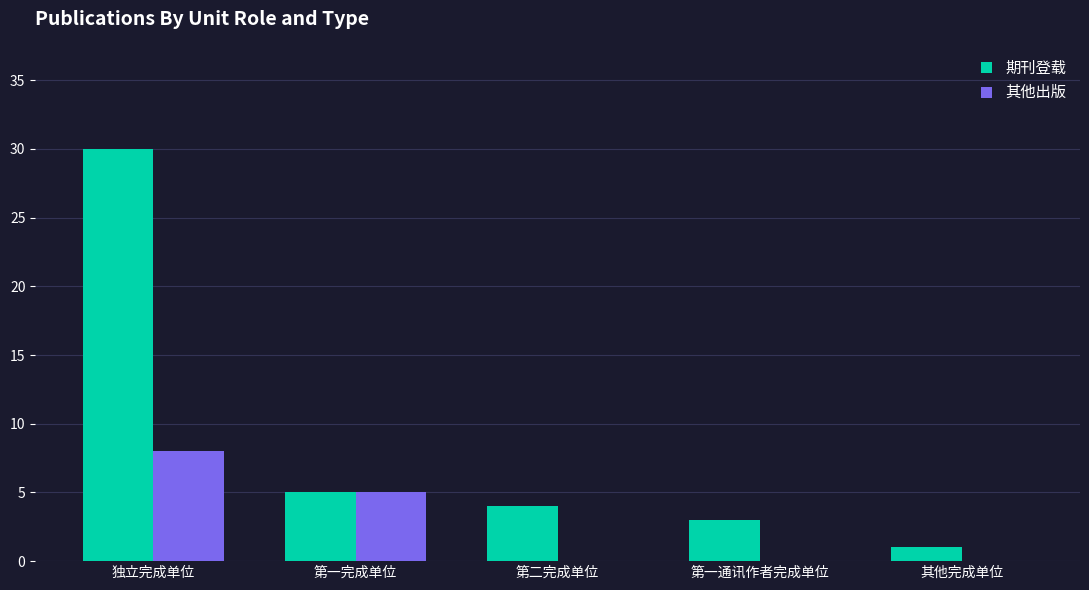

What is the sum of the 期刊登载 values at 独立完成单位 and 其他完成单位?

31